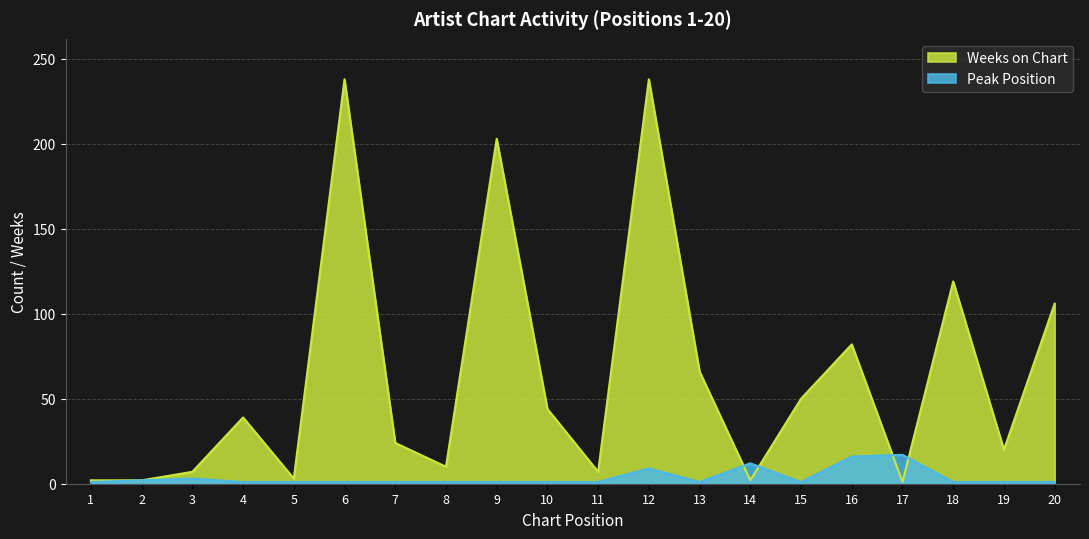

What value does the Peak Position series have at 15?

1